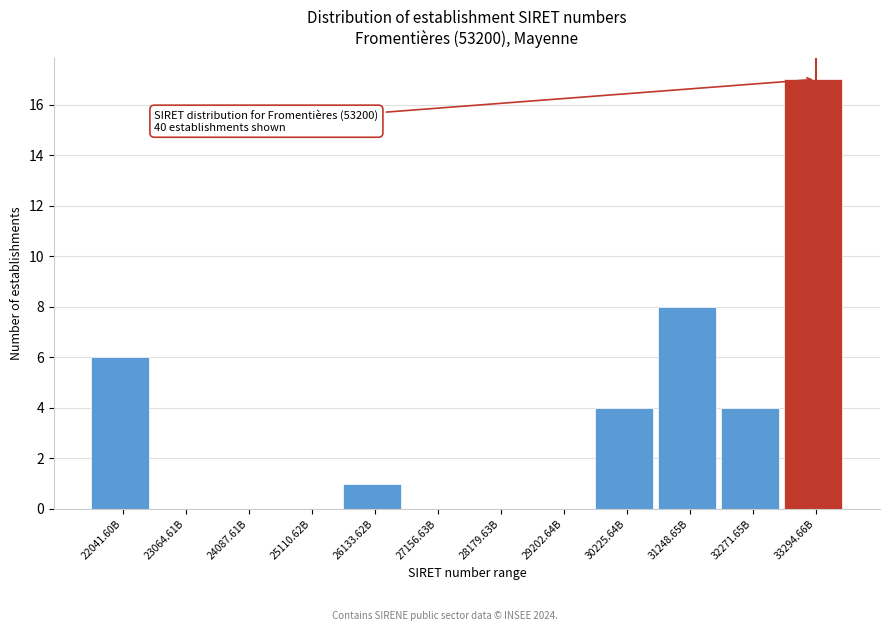

Reading left to right, extract all data points from this chart.

22041.60B=6	23064.61B=0	24087.61B=0	25110.62B=0	26133.62B=1	27156.63B=0	28179.63B=0	29202.64B=0	30225.64B=4	31248.65B=8	32271.65B=4	33294.66B=17